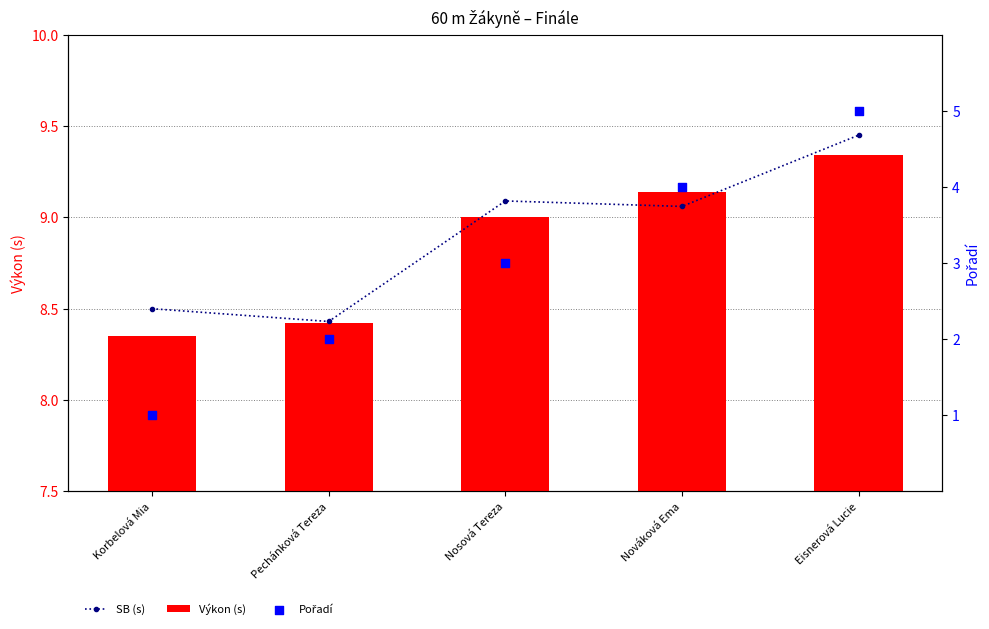

At which category is the sum across all series the highest?

Eisnerová Lucie